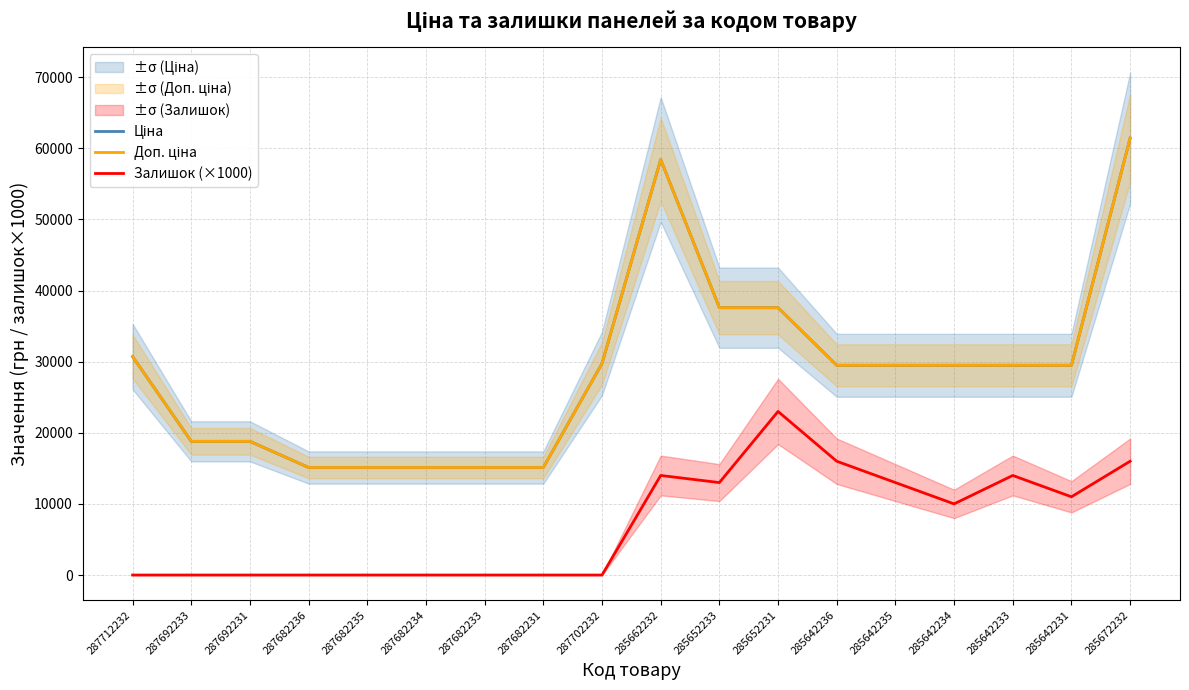

How many distinct data groups are displayed?

3